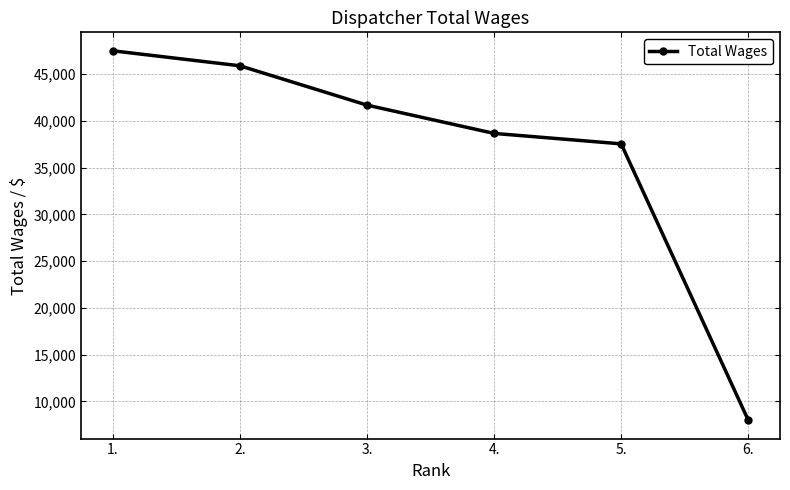

What is the minimum value shown in the chart?

8000